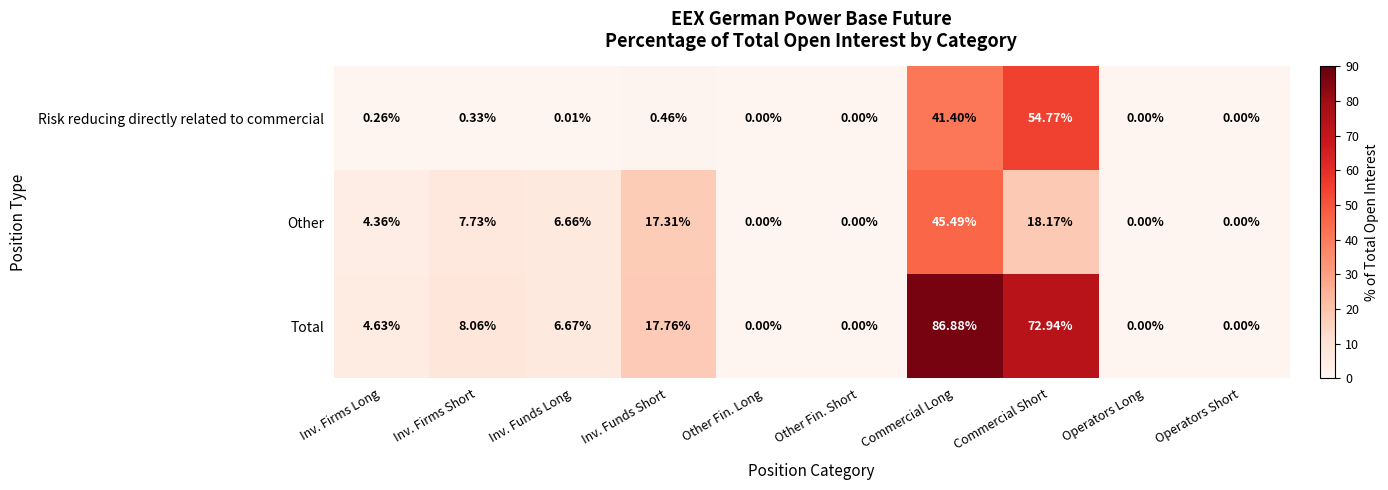

Which series changed the most between Inv. Funds Short and Commercial Long?

Total